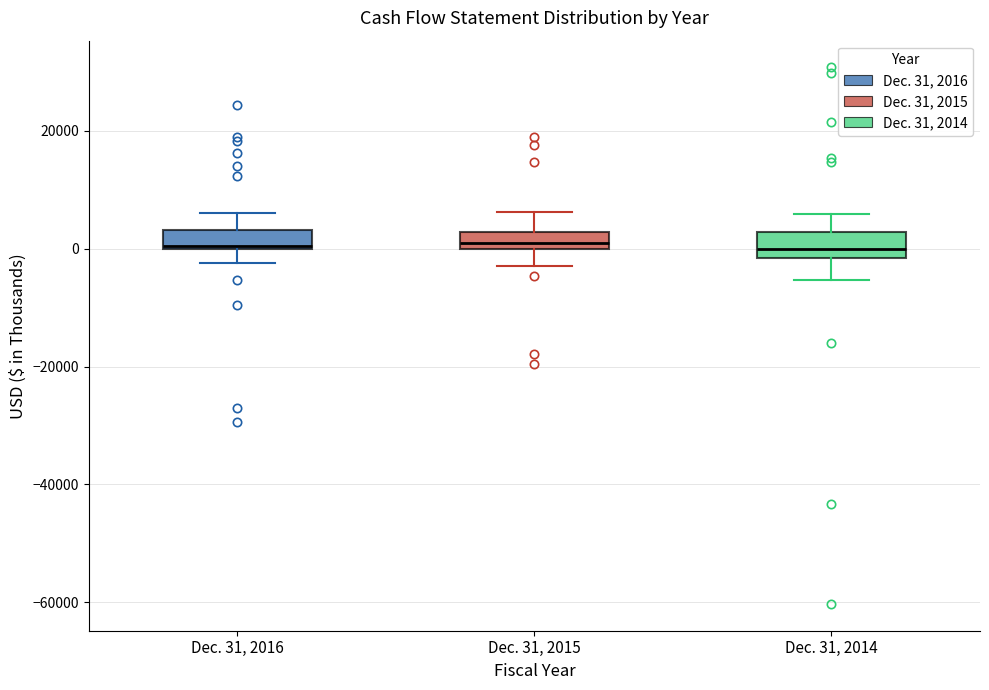

Where is the lower edge of the box for Dec. 31, 2015 on the y-axis? The values are not printed on the chart, so give them approximately, as read against the axis.

0